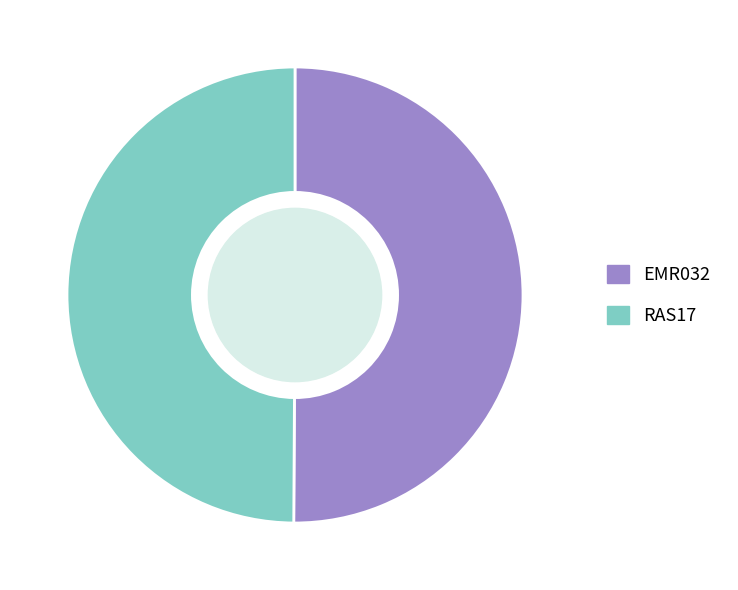

Is it true that EMR032 is 59% of the pie?

False